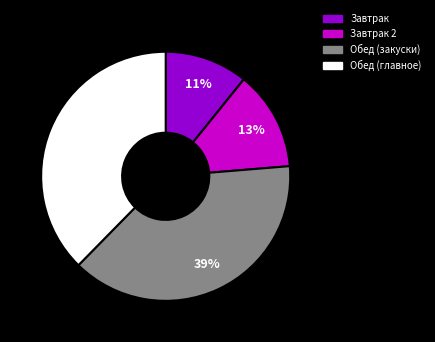

Is there a majority slice in this chart?

No